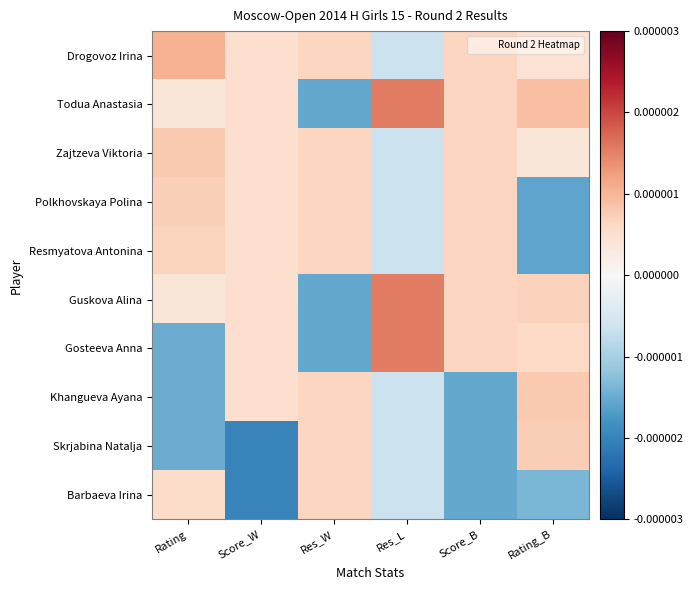

Reading left to right, transcribe all the data shown in this chart.

Drogovoz Irina: Rating=1.1	Score_W=0.5	Res_W=0.7	Res_L=-0.7	Score_B=0.7	Rating_B=0.4
Todua Anastasia: Rating=0.4	Score_W=0.5	Res_W=-1.5	Res_L=1.5	Score_B=0.7	Rating_B=0.9
Zajtzeva Viktoria: Rating=0.8	Score_W=0.5	Res_W=0.7	Res_L=-0.7	Score_B=0.7	Rating_B=0.4
Polkhovskaya Polina: Rating=0.7	Score_W=0.5	Res_W=0.7	Res_L=-0.7	Score_B=0.7	Rating_B=-1.6
Resmyatova Antonina: Rating=0.7	Score_W=0.5	Res_W=0.7	Res_L=-0.7	Score_B=0.7	Rating_B=-1.6
Guskova Alina: Rating=0.4	Score_W=0.5	Res_W=-1.5	Res_L=1.5	Score_B=0.7	Rating_B=0.7
Gosteeva Anna: Rating=-1.5	Score_W=0.5	Res_W=-1.5	Res_L=1.5	Score_B=0.7	Rating_B=0.6
Khangueva Ayana: Rating=-1.5	Score_W=0.5	Res_W=0.7	Res_L=-0.7	Score_B=-1.5	Rating_B=0.8
Skrjabina Natalja: Rating=-1.5	Score_W=-2.0	Res_W=0.7	Res_L=-0.7	Score_B=-1.5	Rating_B=0.7
Barbaeva Irina: Rating=0.5	Score_W=-2.0	Res_W=0.7	Res_L=-0.7	Score_B=-1.5	Rating_B=-1.4